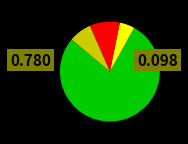

How many segments does this pie chart have?

4